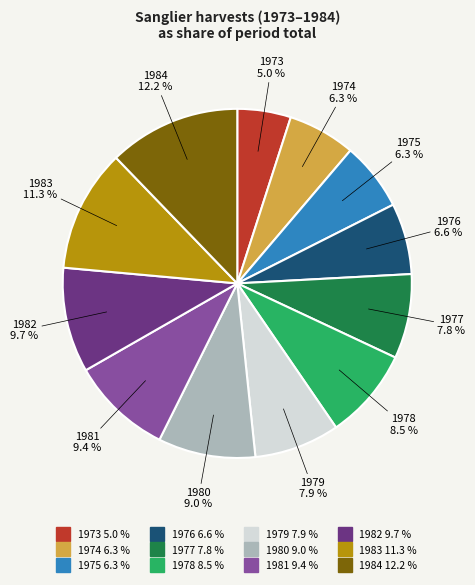

What percentage is the 1975 slice, to the nearest percent?

6%